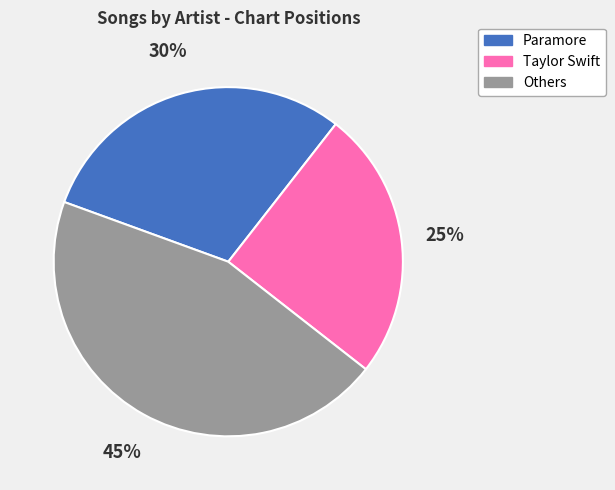

Is there any slice that represents more than half of the pie?

No